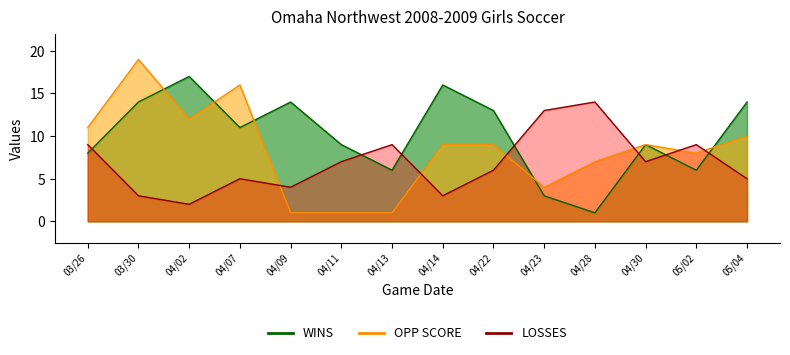

Is it true that LOSSES equals 2 at 04/02?

True